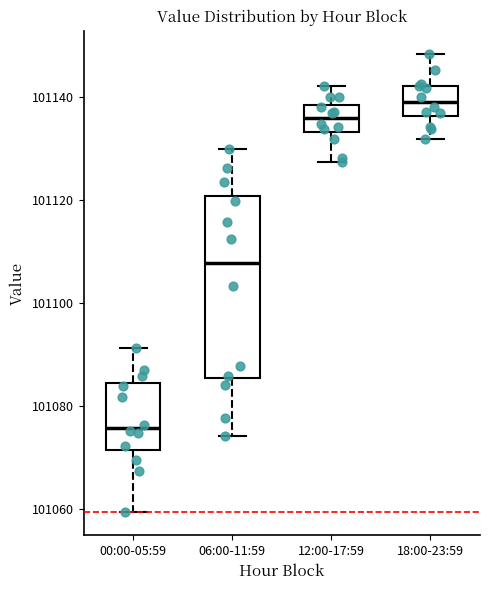

Reading left to right, read every box against the y-axis: the position of its median line, the range the box covers, and the ends of its whiskers. The values are not printed on the chart, so give them approximately, as read against the axis.

00:00-05:59: median 101076, box 101072 to 101084, whiskers 101060 to 101092
06:00-11:59: median 101108, box 101086 to 101120, whiskers 101074 to 101130
12:00-17:59: median 101136, box 101134 to 101138, whiskers 101128 to 101142
18:00-23:59: median 101138, box 101136 to 101142, whiskers 101132 to 101148